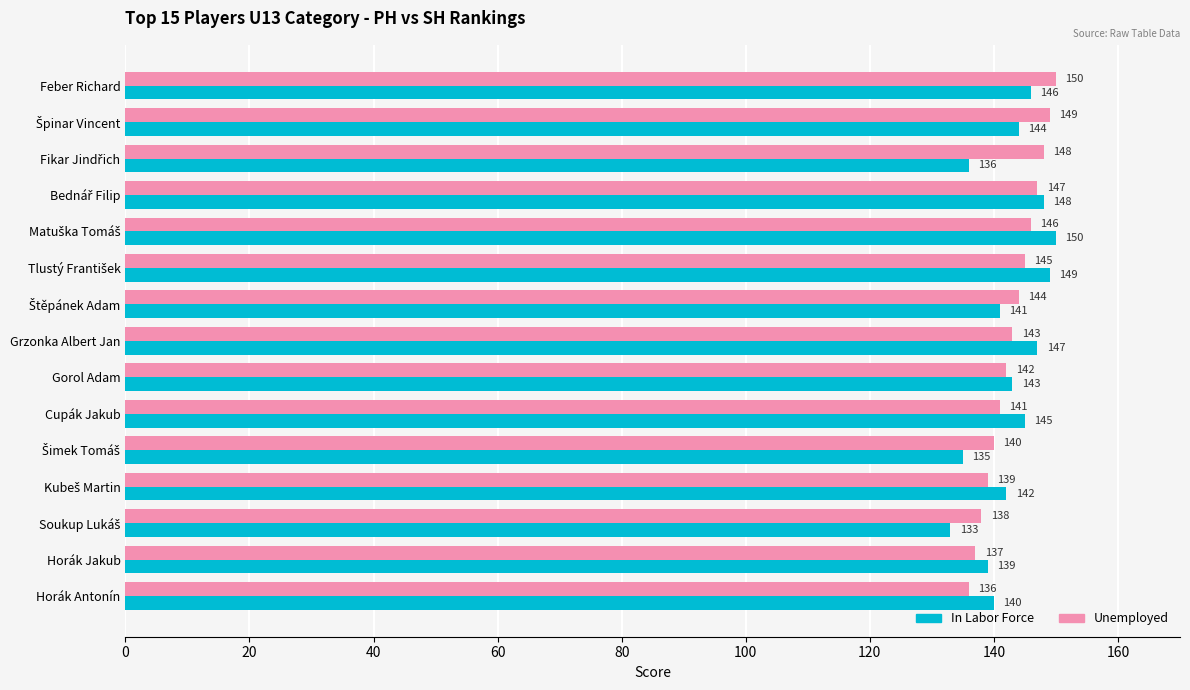

What is the difference between the maximum and minimum values in the In Labor Force series?

17